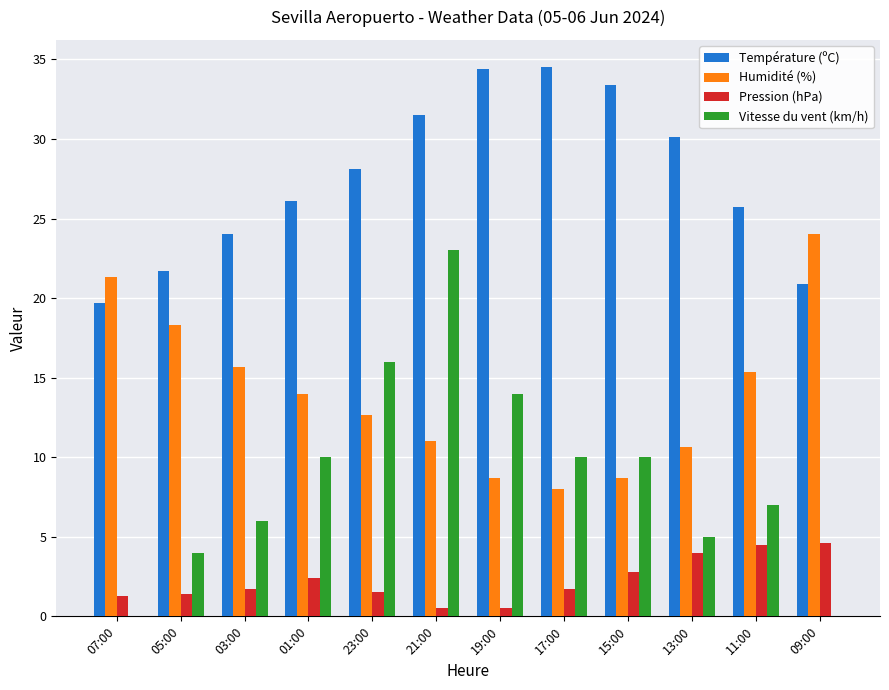

What is the maximum value shown in the chart?

34.5